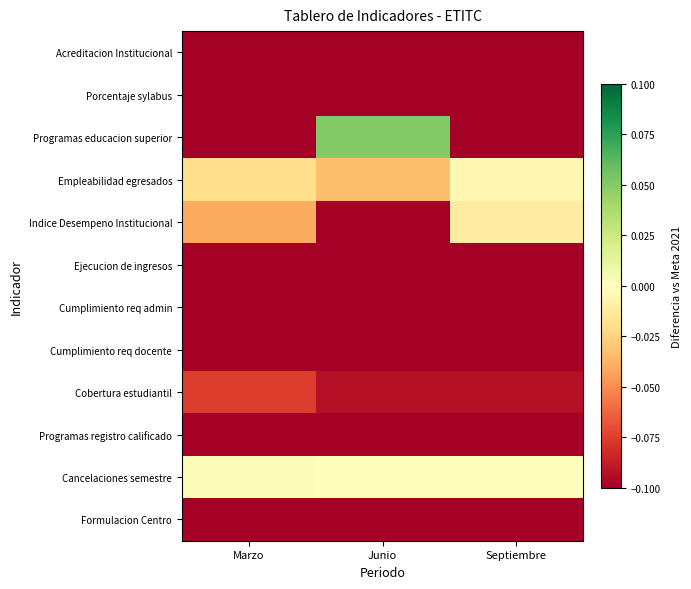

At which category is the sum across all series the highest?

Junio